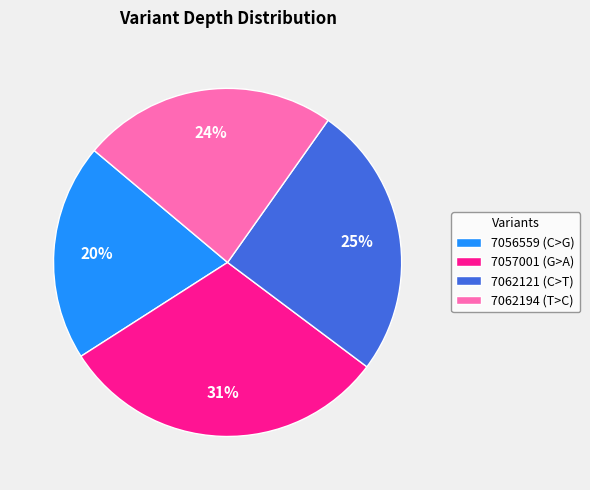

Is the sum of 7057001 (G>A) and 7062121 (C>T) greater than half?

Yes